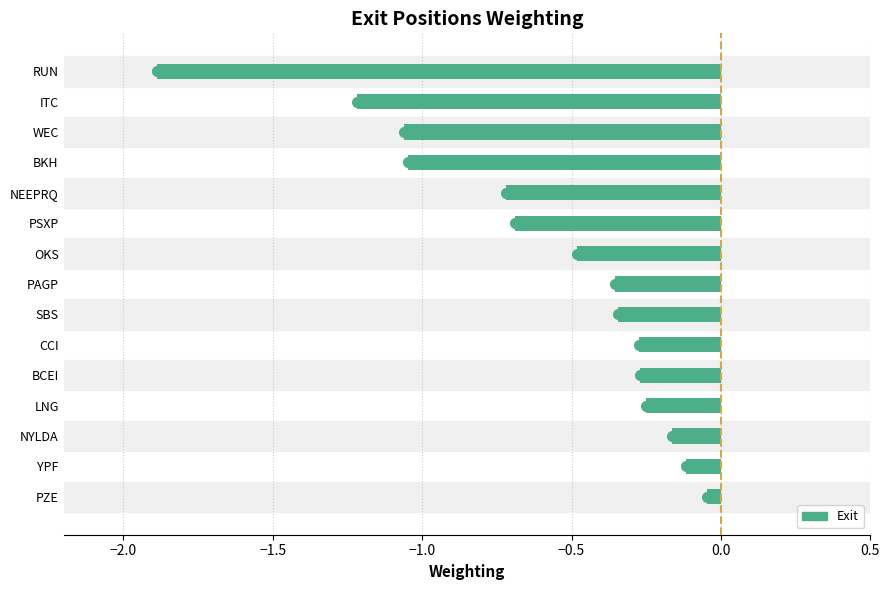

What is the sum of the values at ITC and BKH?

-2.3